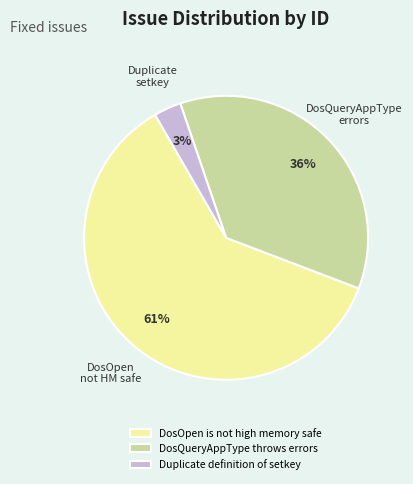

To the nearest percent, what portion does DosOpen is not high memory safe represent?

61%